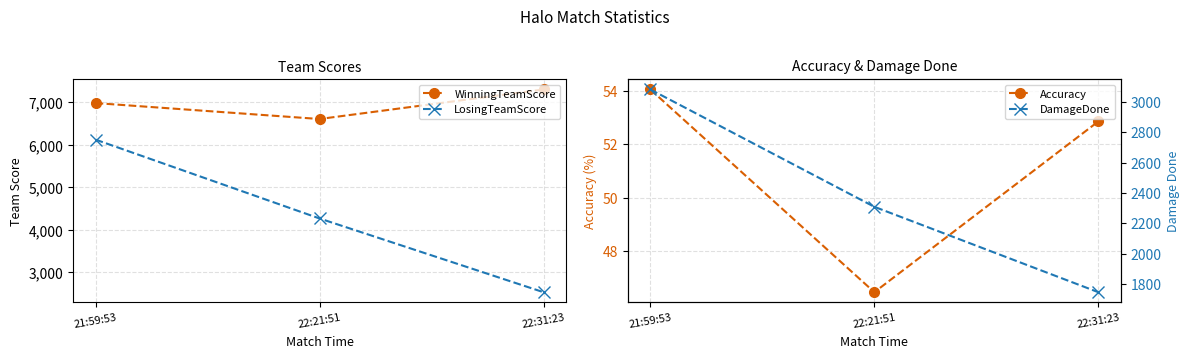

How many data points does each series have?

3